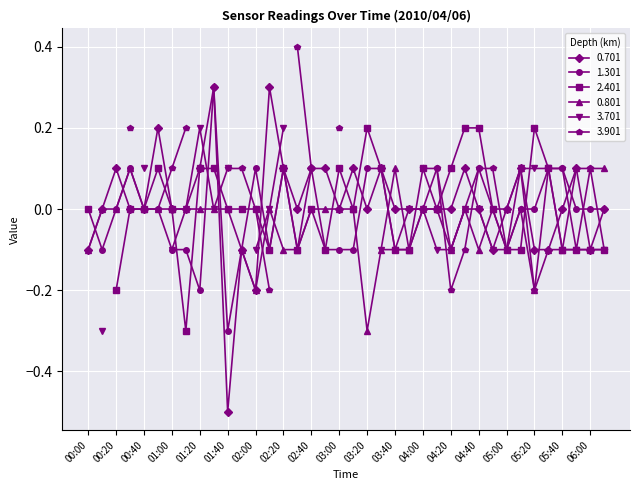

Where is the first local maximum for 0.801?

00:30